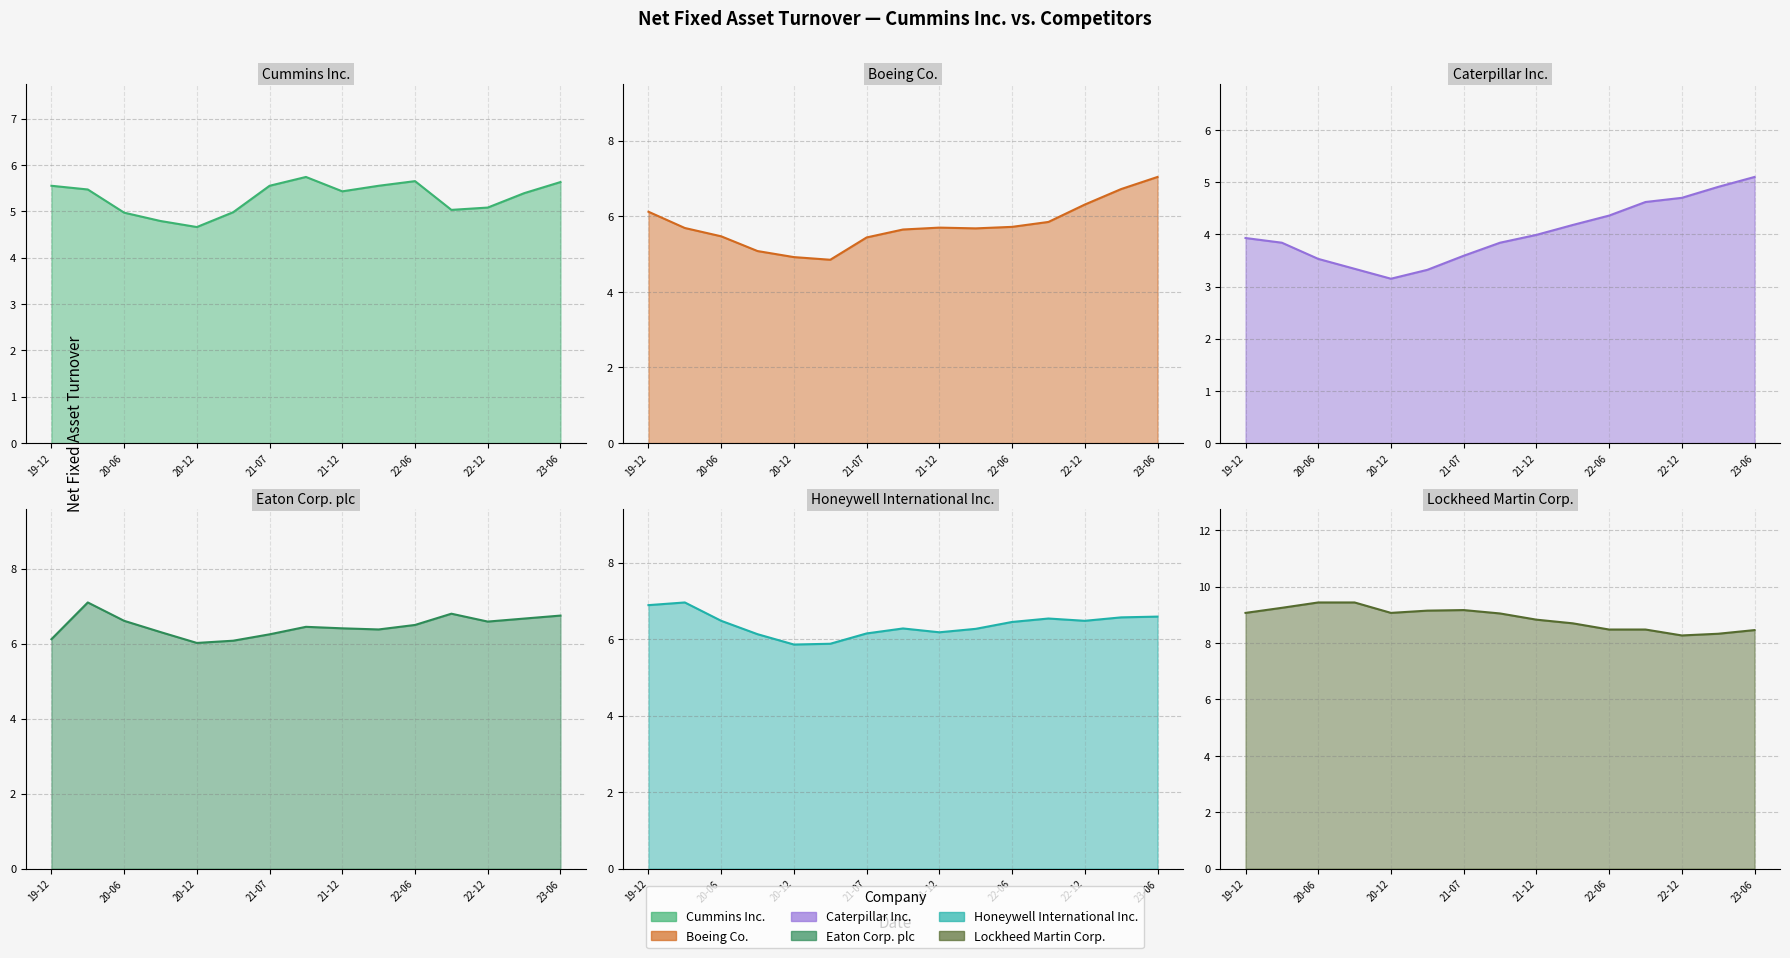

At how many categories does at least one series exceed 8?

15